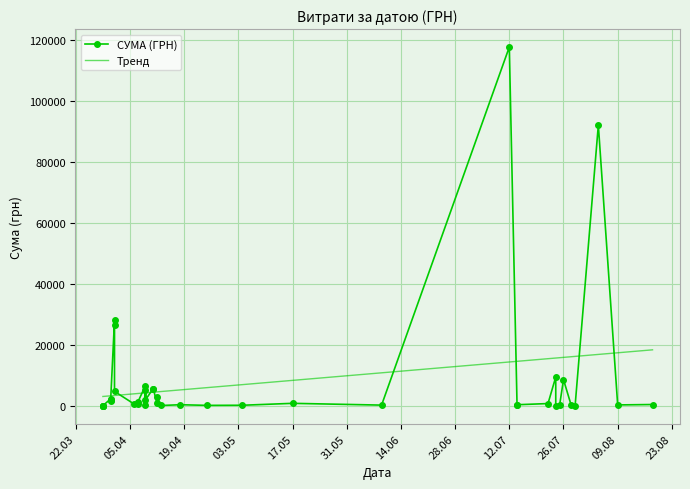

What is the difference between the values at 14.07.2016 and 17.05.2016?

455.6